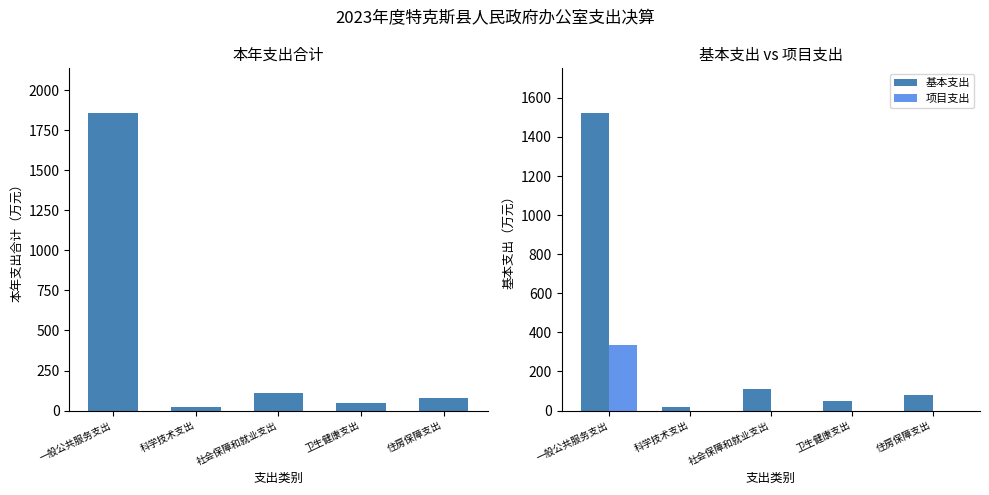

Reading left to right, extract all data points from this chart.

本年支出合计: 1857.8	19.3	111.7	49.4	80.7
基本支出: 1522.8	19.3	111.7	49.4	80.7
项目支出: 335.0	0.0	0.0	0.0	0.0